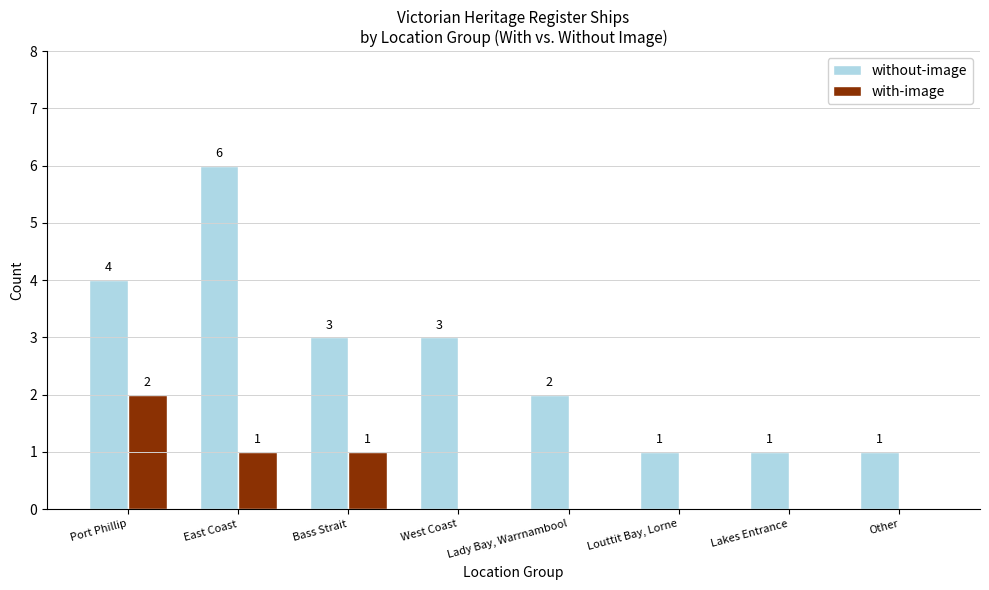

Is the value of without-image at Louttit Bay, Lorne greater than the value of with-image at Lakes Entrance?

Yes